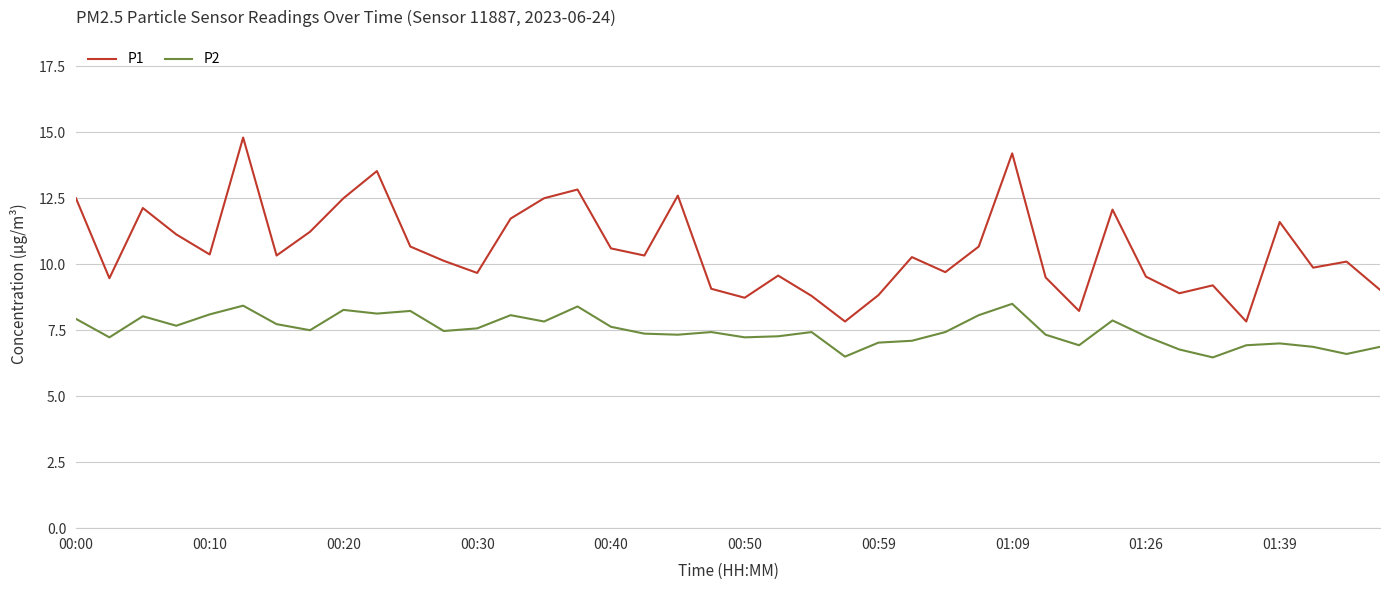

True or false: P2 and P1 intersect in this chart.

False